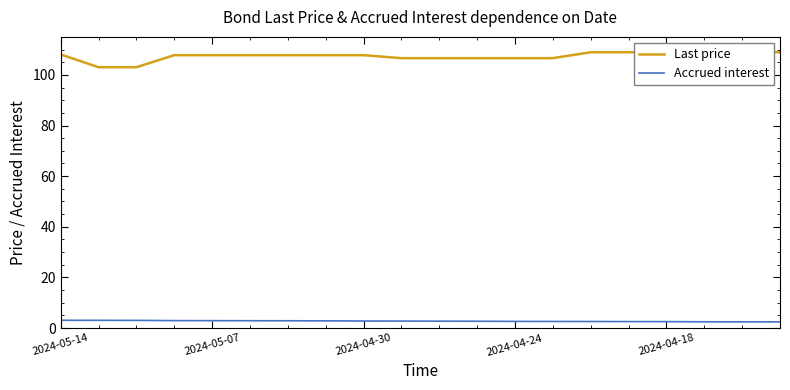

What is the highest value of the Accrued interest series?

3.1